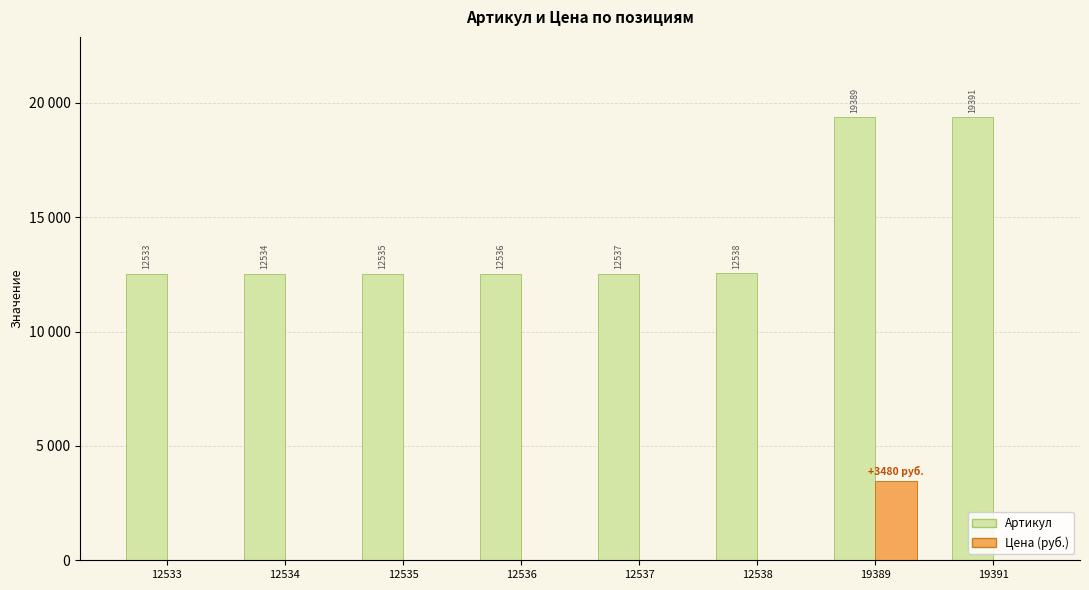

Between 12534 and 12535, which is larger?

12535